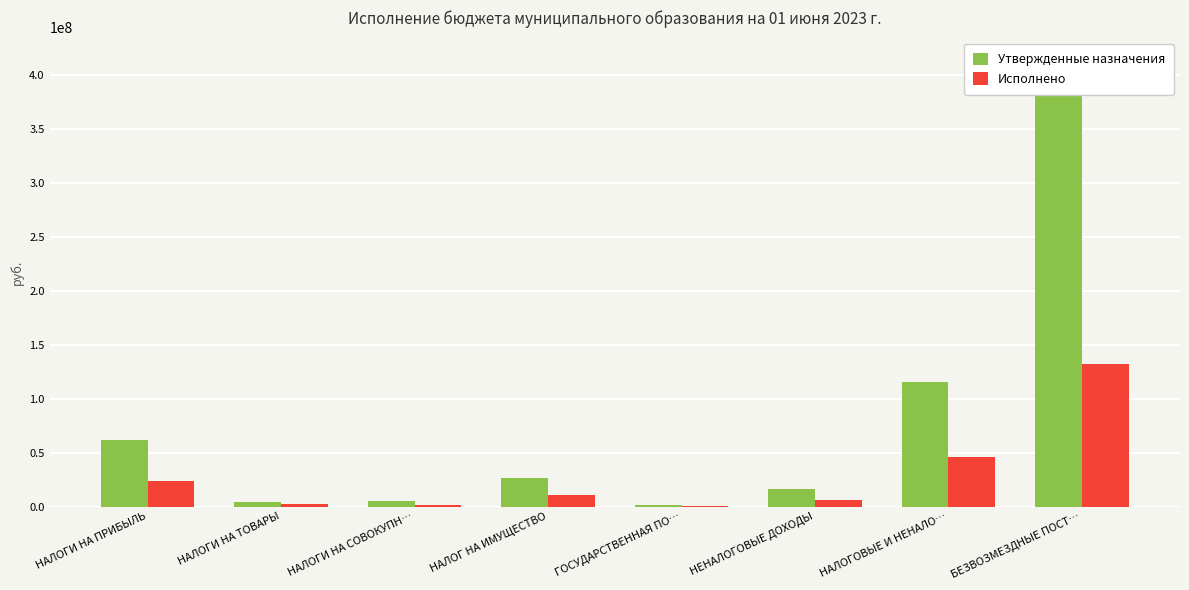

What is the total value across all series at НАЛОГИ НА ПРИБЫЛЬ?

86230737.6